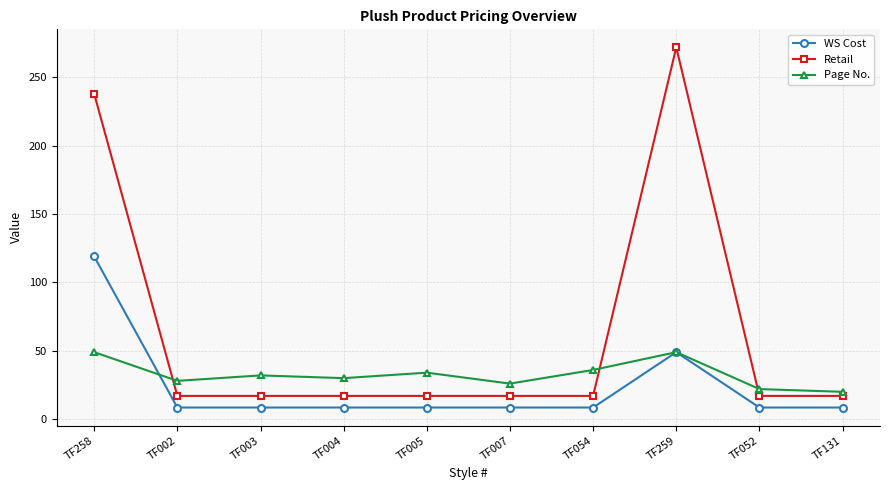

Where do WS Cost and Page No. first cross each other?

TF258 and TF002